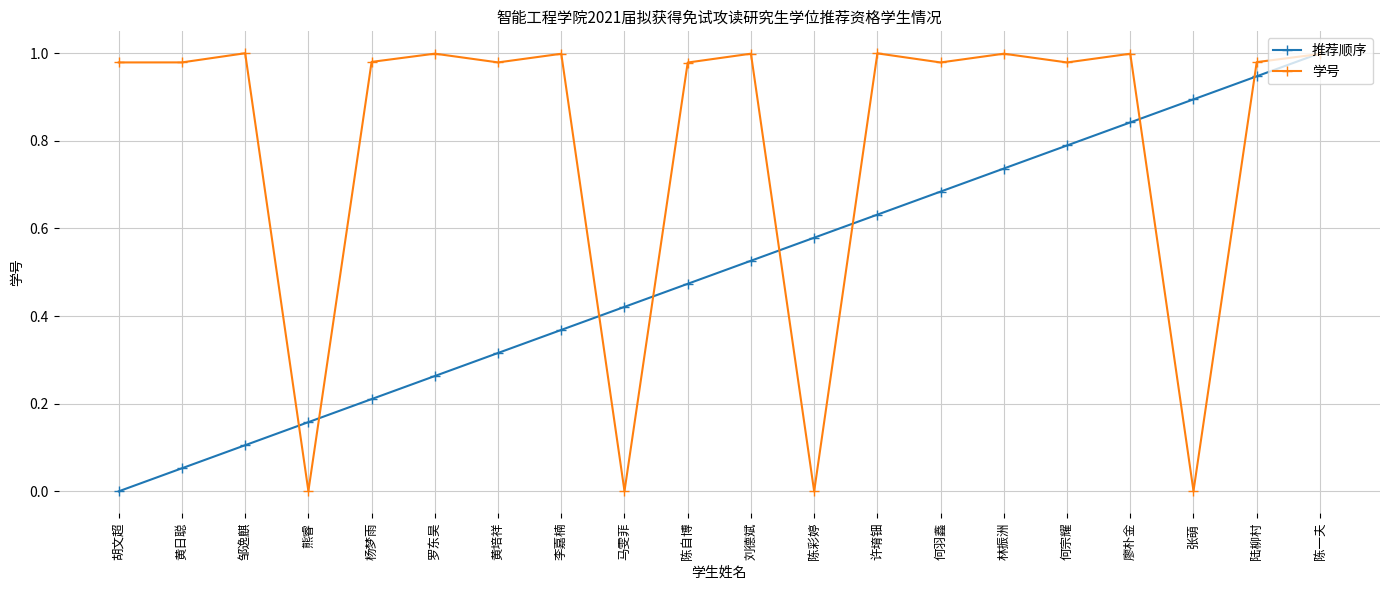

What position from the left is 熊睿?

4